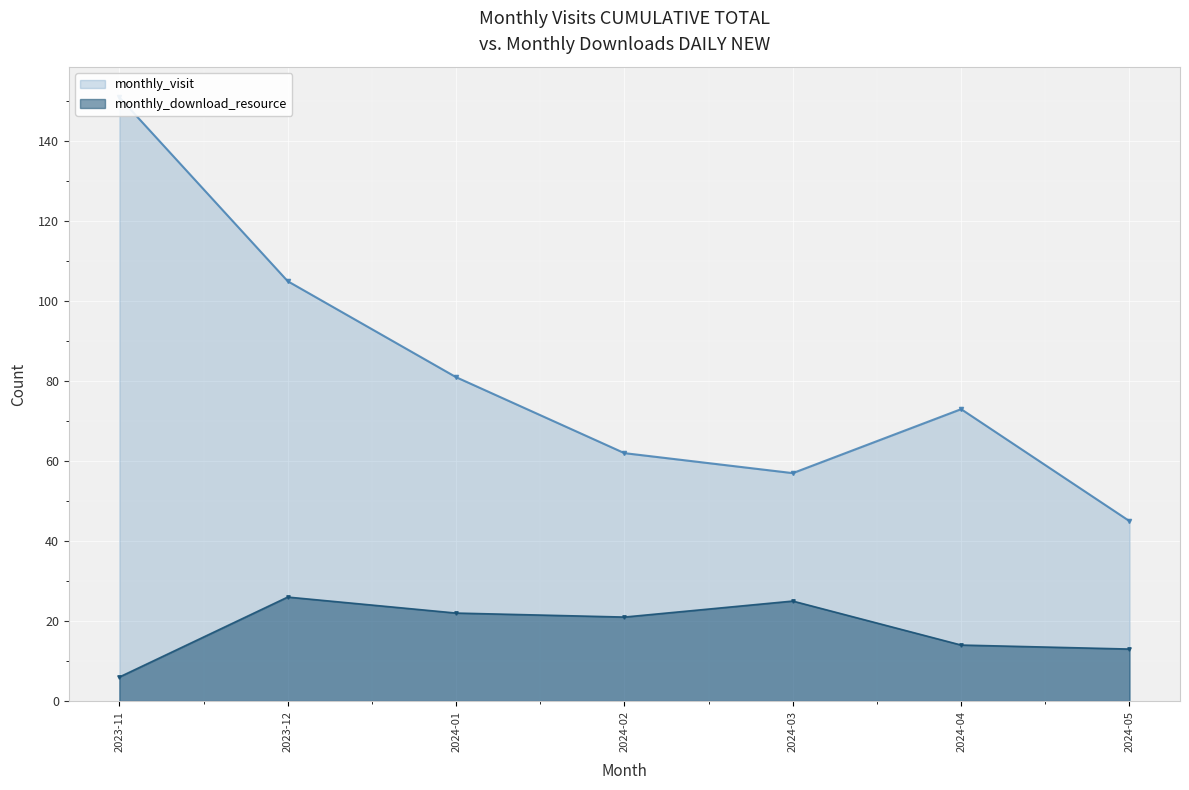

Where does the monthly_download_resource series first go above 21?

2023-12